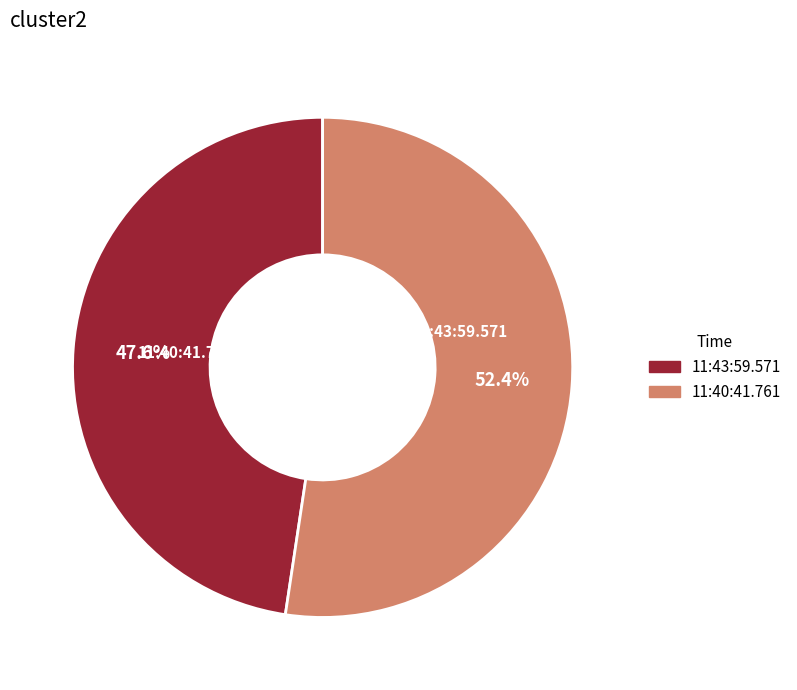

True or false: 11:43:59.571 accounts for 40% of the total.

False